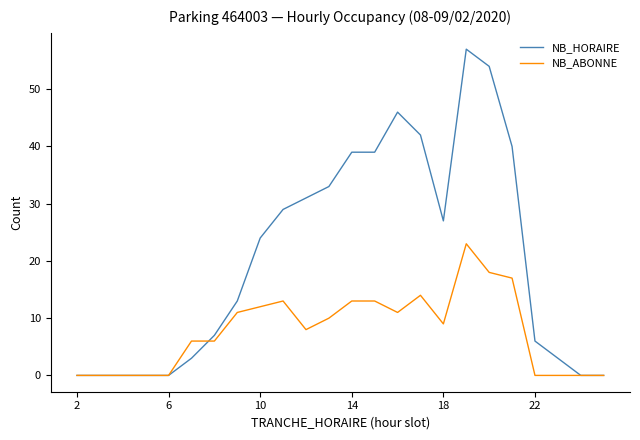

Rank the series by their average value, from highest to lowest.

NB_HORAIRE, NB_ABONNE